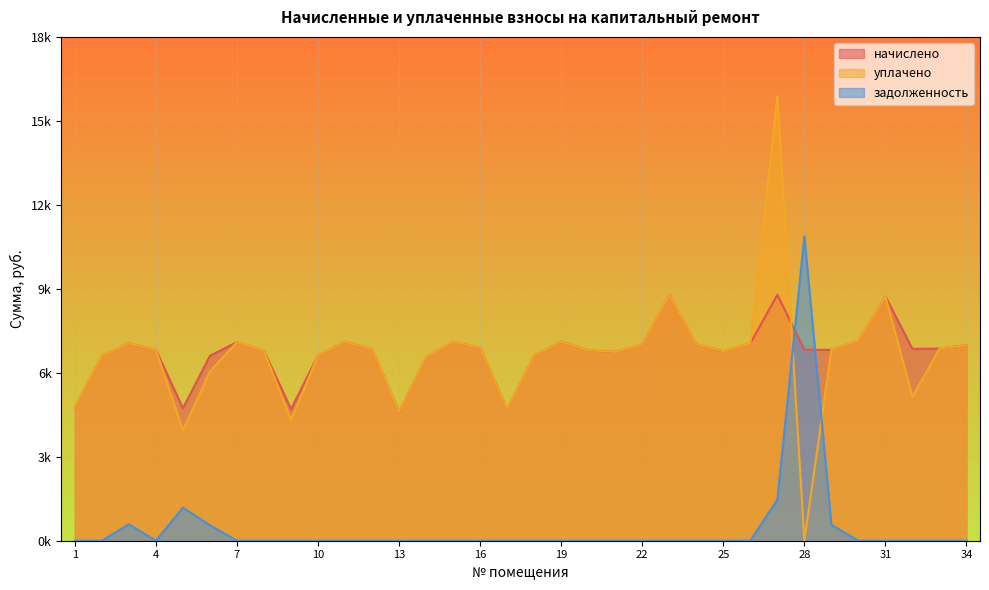

How many data points in начислено are above 6835?

17